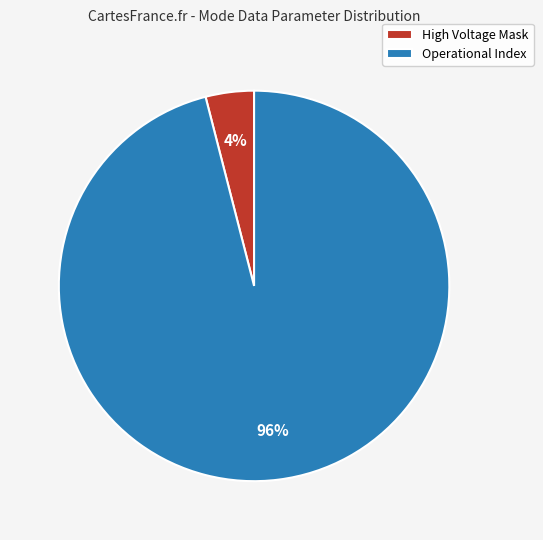

Between Operational Index and High Voltage Mask, which is larger?

Operational Index